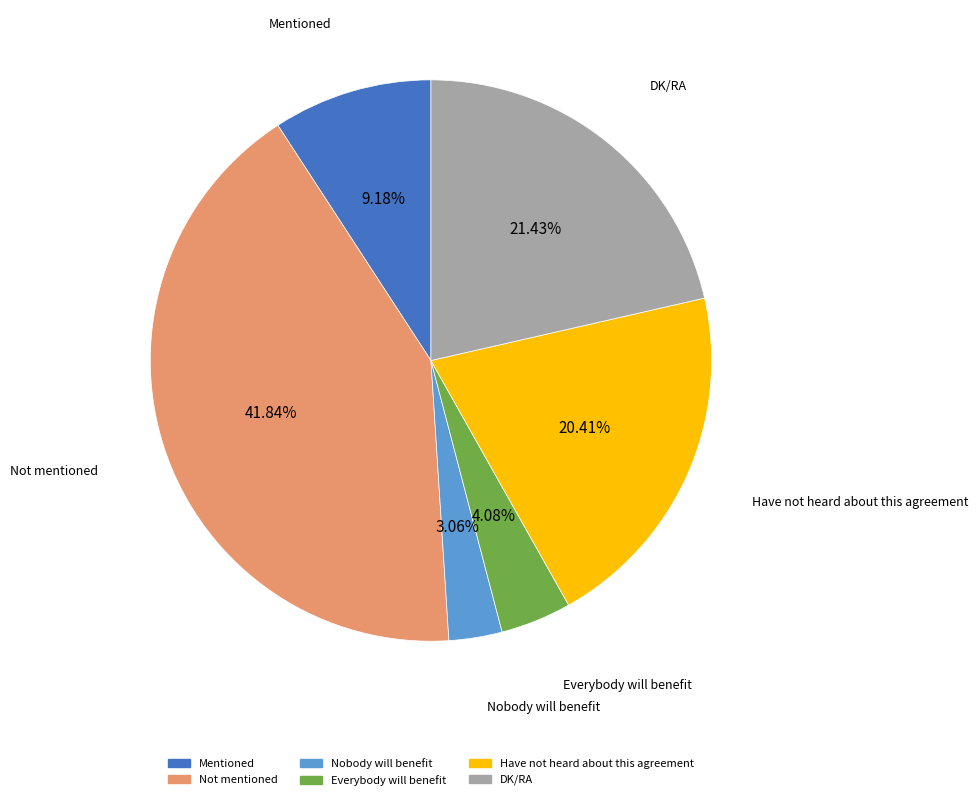

True or false: Not mentioned accounts for 42% of the total.

True